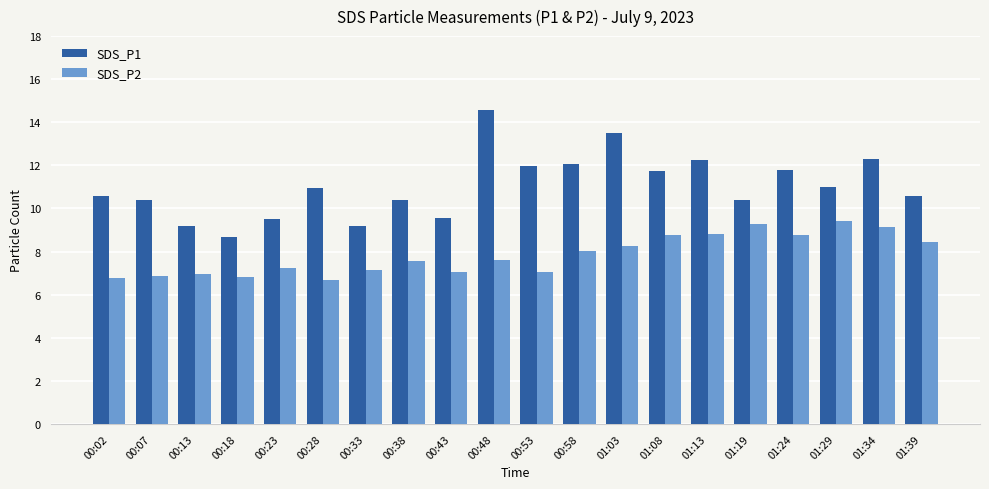

Which series has the largest range (max minus min)?

SDS_P1